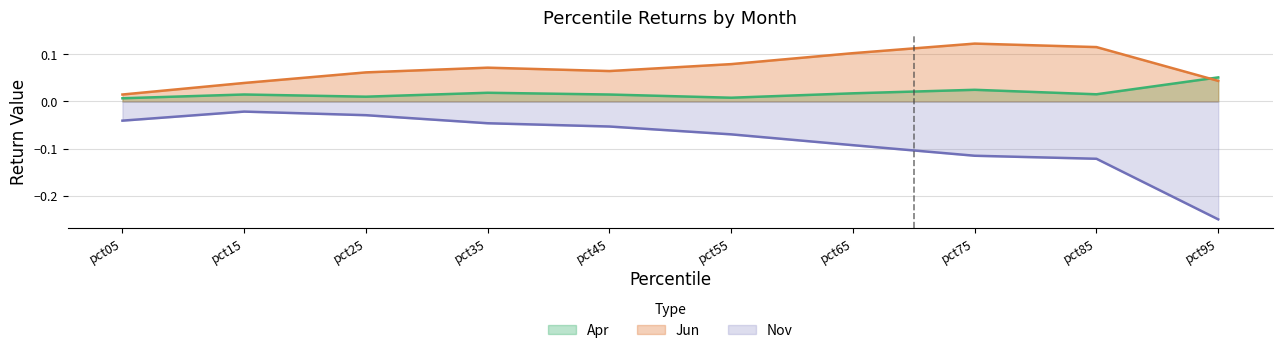

Reading right to left, transcribe all the data shown in this chart.

Apr: pct95=0.1	pct85=0.0	pct75=0.0	pct65=0.0	pct55=0.0	pct45=0.0	pct35=0.0	pct25=0.0	pct15=0.0	pct05=0.0
Jun: pct95=0.0	pct85=0.1	pct75=0.1	pct65=0.1	pct55=0.1	pct45=0.1	pct35=0.1	pct25=0.1	pct15=0.0	pct05=0.0
Nov: pct95=-0.3	pct85=-0.1	pct75=-0.1	pct65=-0.1	pct55=-0.1	pct45=-0.1	pct35=-0.0	pct25=-0.0	pct15=-0.0	pct05=-0.0